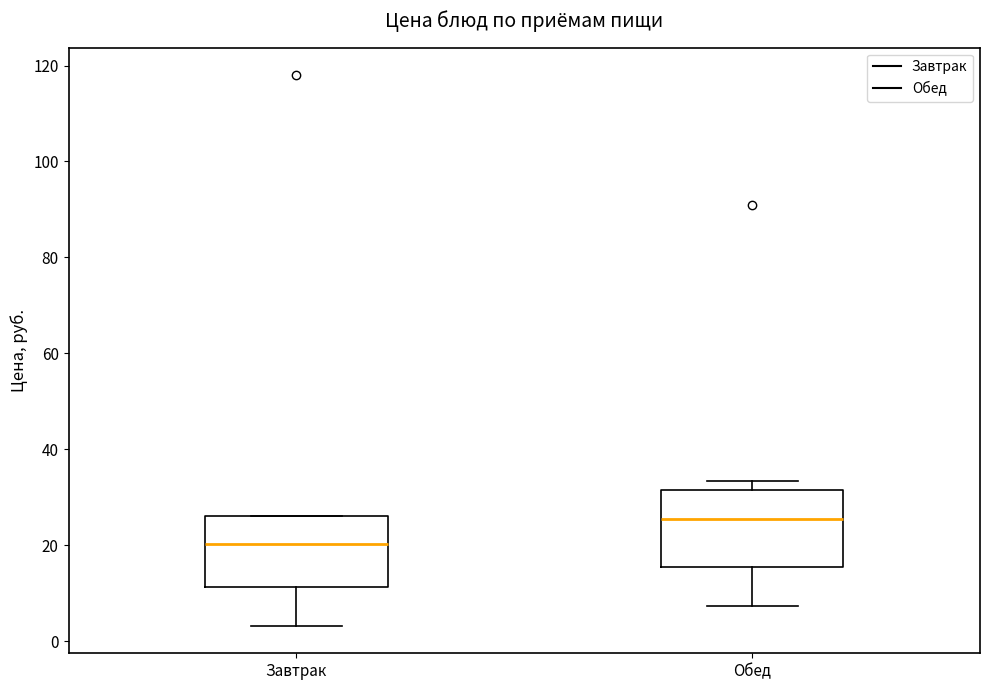

Where is the lower edge of the box for Обед on the y-axis? The values are not printed on the chart, so give them approximately, as read against the axis.

16